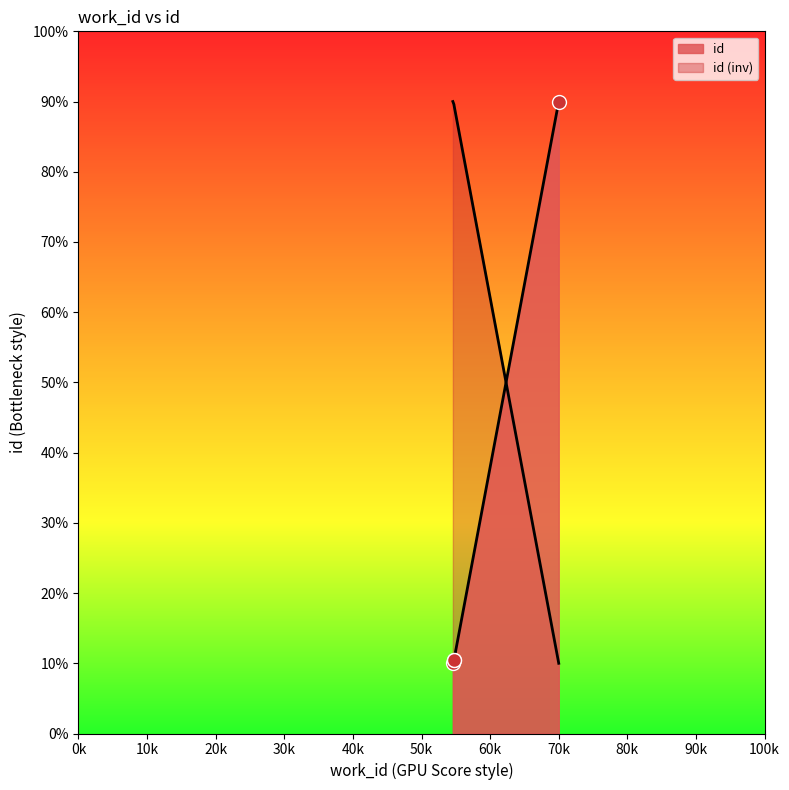

True or false: the data has more than 2 interior local peaks.

False